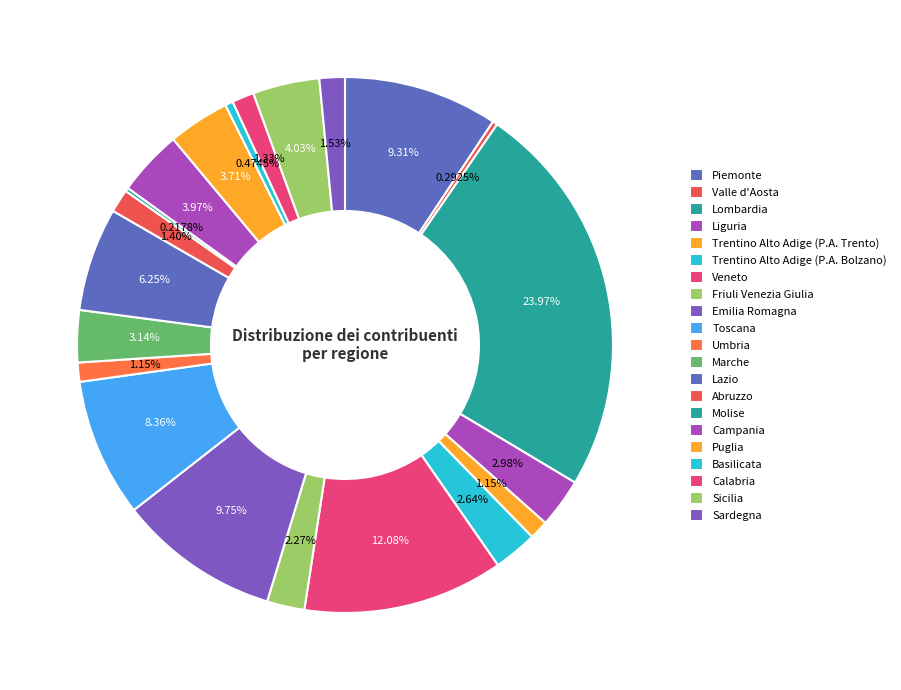

What is the largest slice in the pie chart?

Lombardia